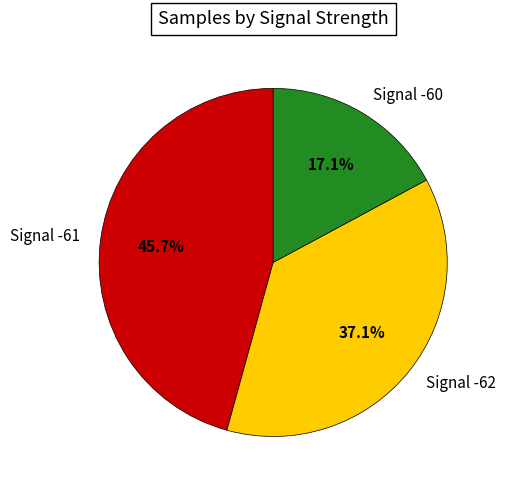

Does Signal -61 represent more than half of the total?

No